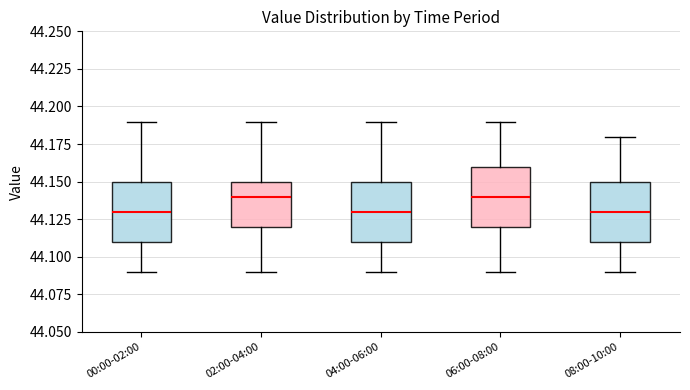

Where does the upper whisker of the box for 02:00-04:00 end on the y-axis? The values are not printed on the chart, so give them approximately, as read against the axis.

44.19